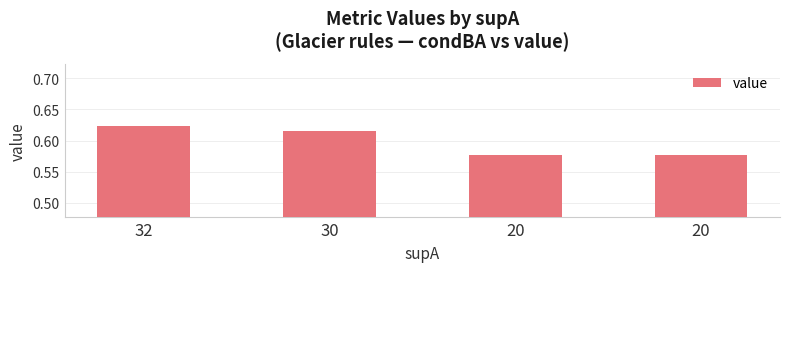

How many categories are shown in the chart?

4